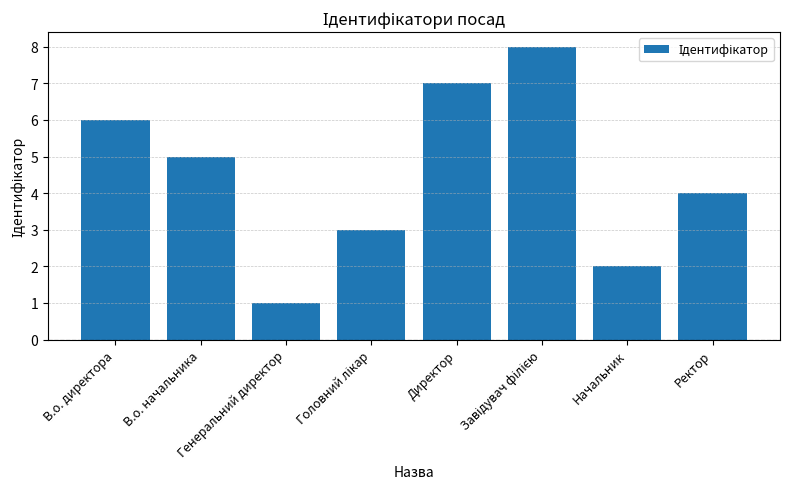

What is the value of the 7th bar from the left?

2